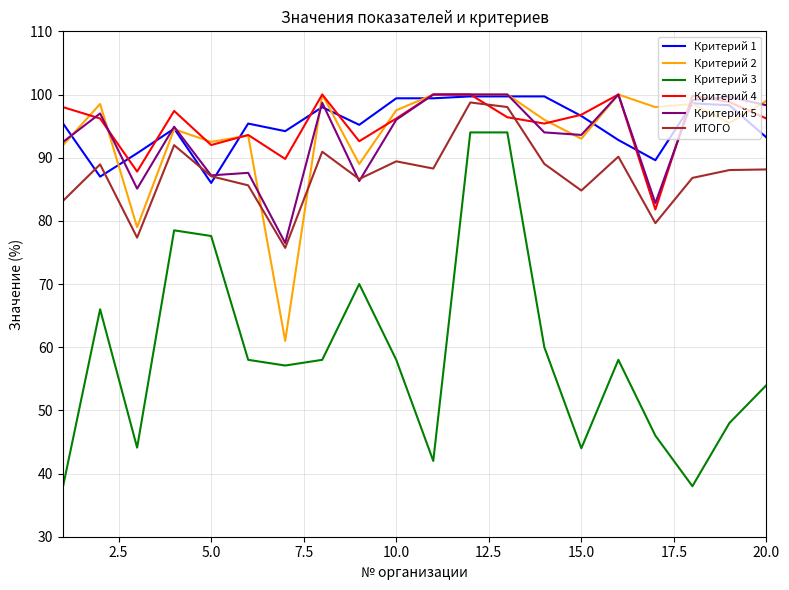

How many times do Критерий 4 and ИТОГО cross each other?

2